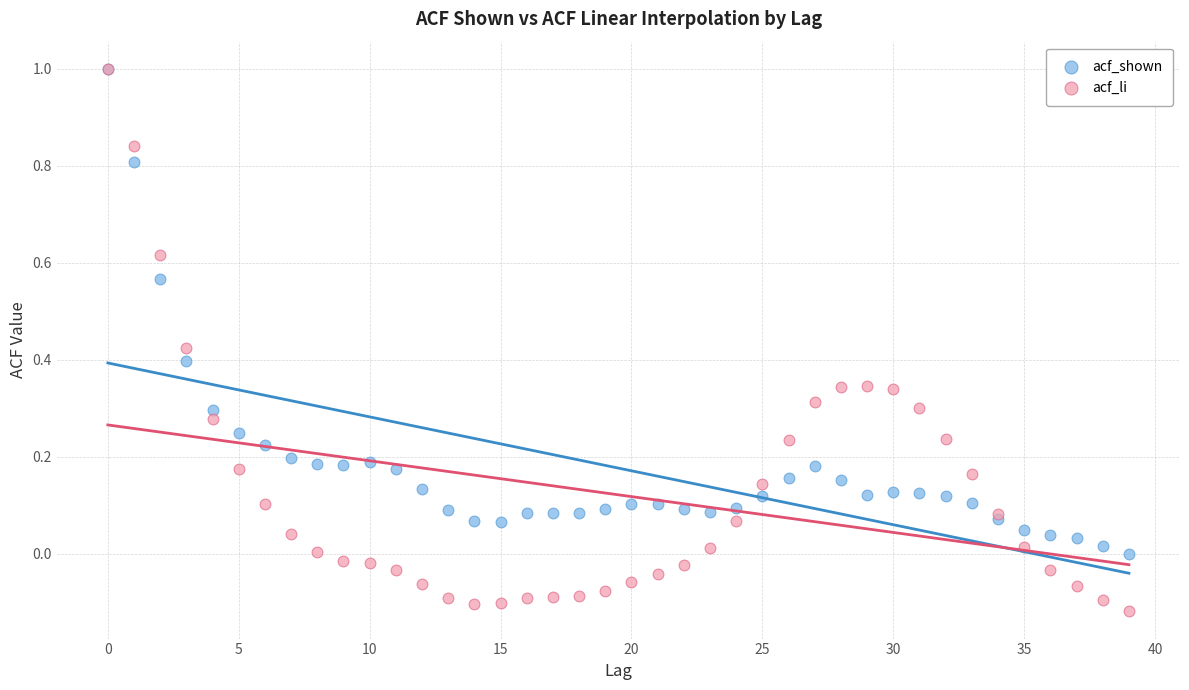

Which series reaches the minimum Y coordinate?

acf_li